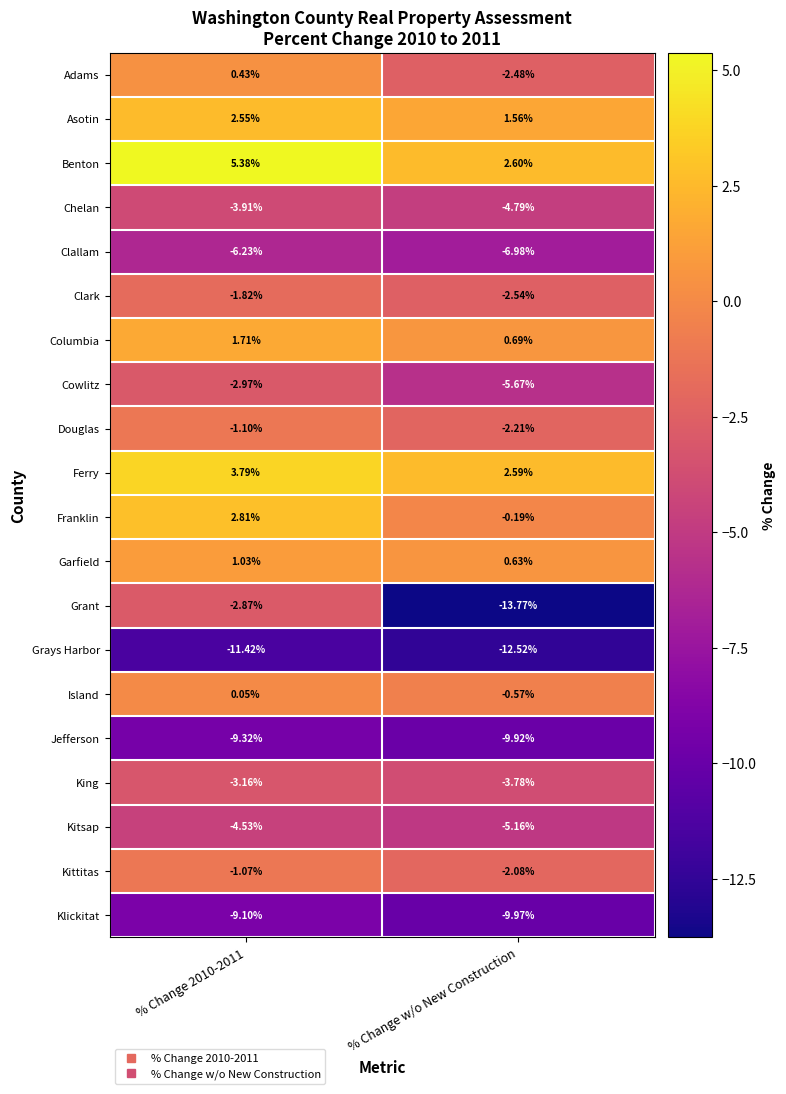

How many distinct data groups are displayed?

20